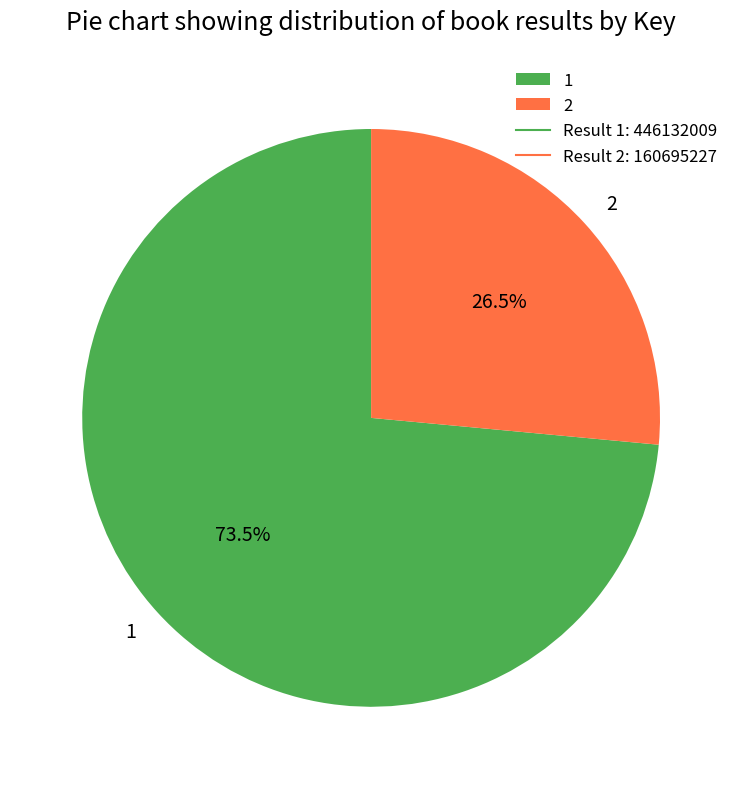

What is the ratio of the value at 2 to the value at 1?

0.4